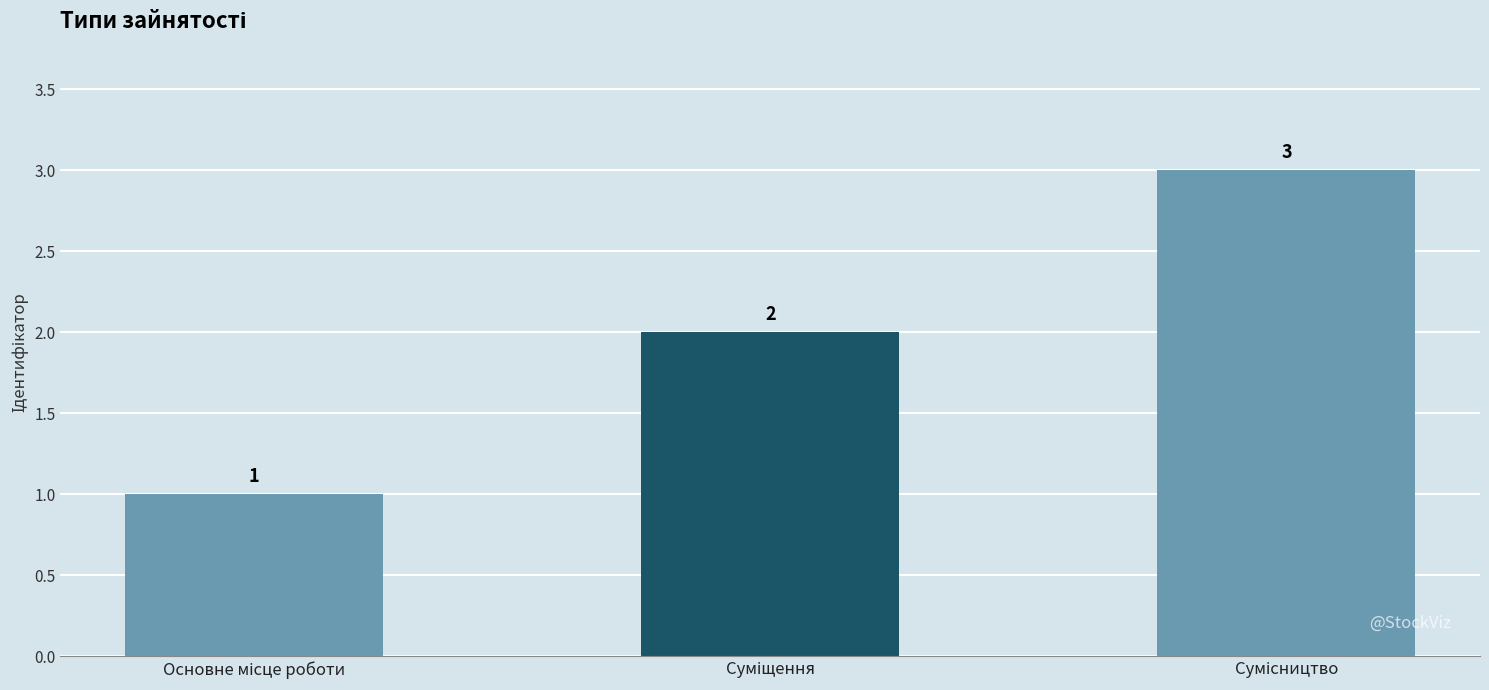

How many values are between 1 and 3?

3